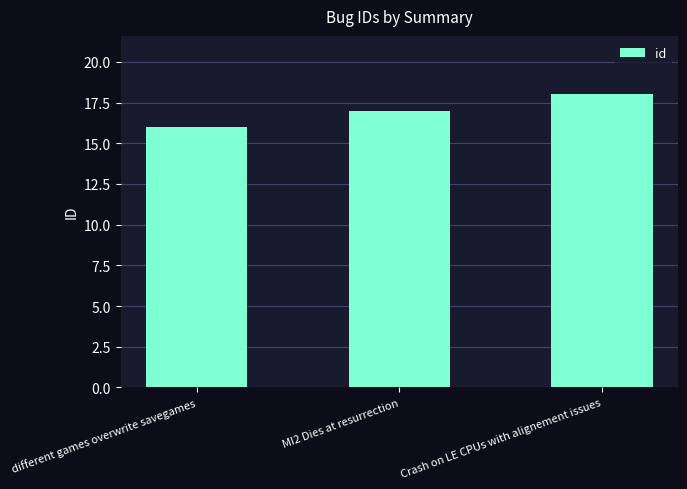

At which category does the chart reach its peak across all series?

Crash on LE CPUs with alignement issues